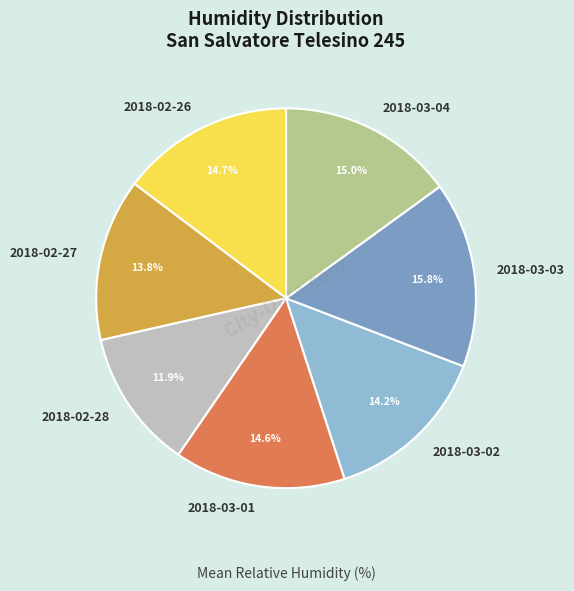

Is it true that 2018-02-27 is 14% of the pie?

True